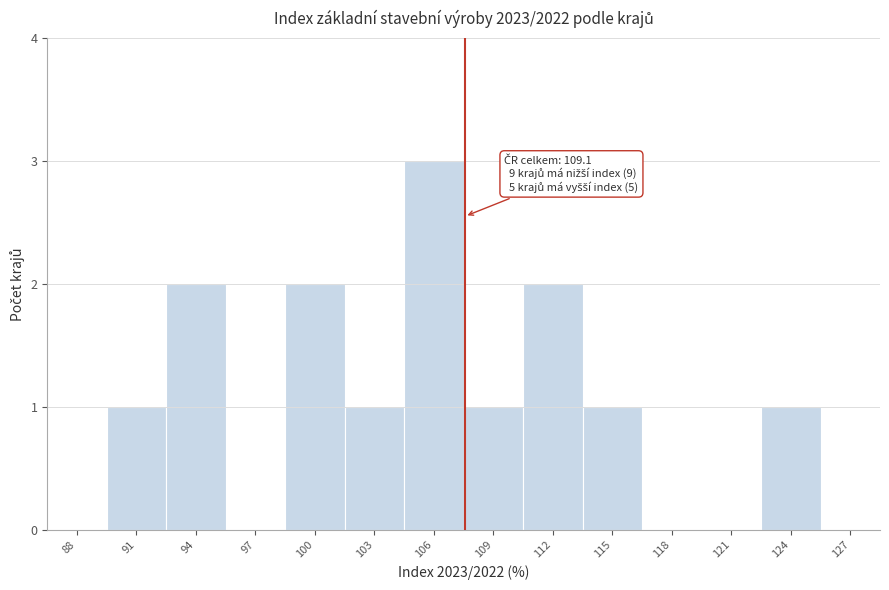

Reading left to right, extract all data points from this chart.

88=0	91=1	94=2	97=0	100=2	103=1	106=3	109=1	112=2	115=1	118=0	121=0	124=1	127=0